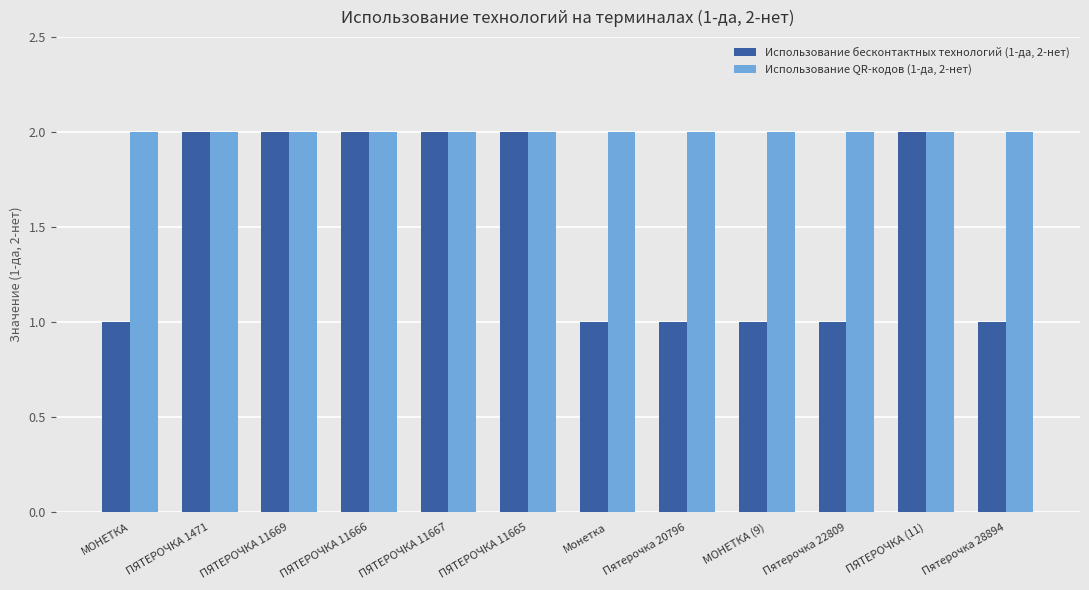

What is the label of the 7th bar from the right?

ПЯТЕРОЧКА 11665